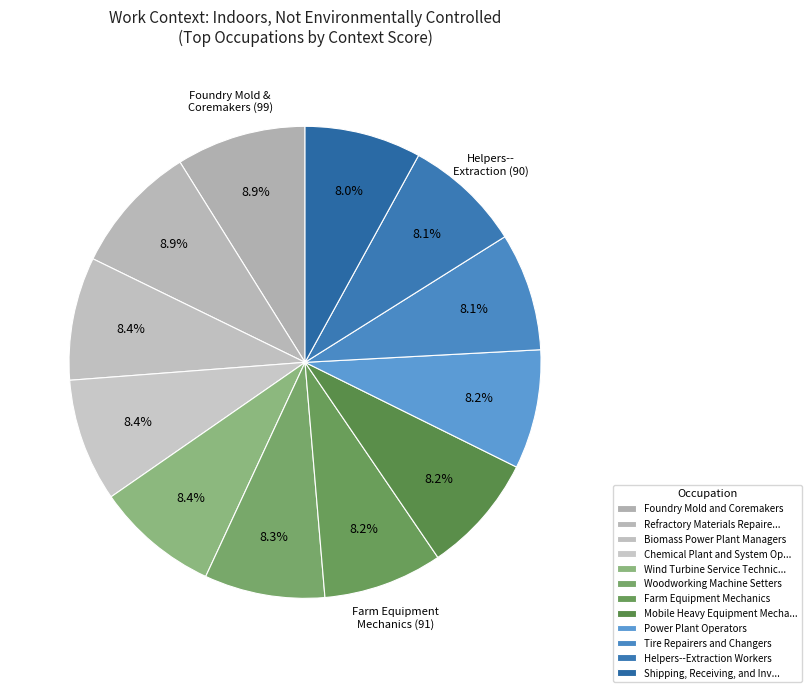

How many slices are in this pie chart?

12